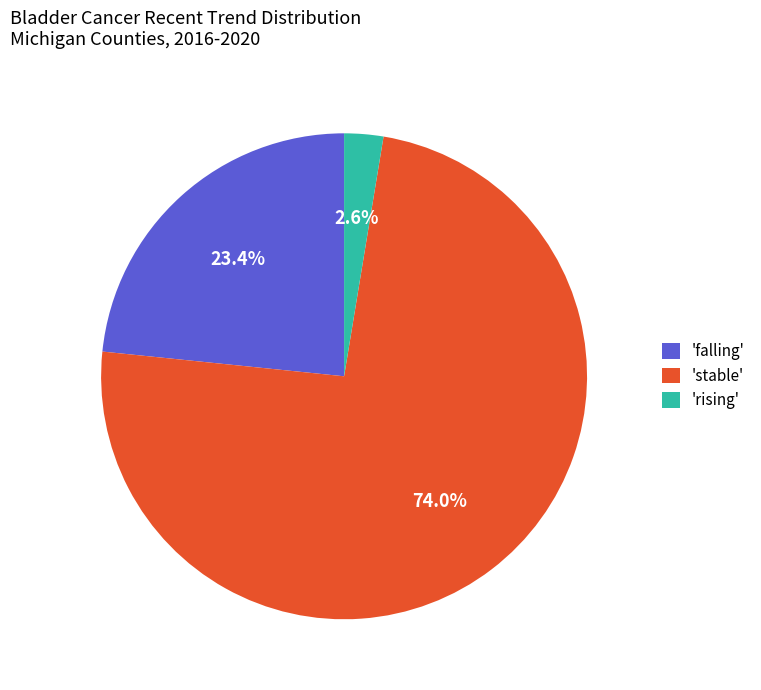

What is the ratio of the value at 'falling' to the value at 'stable'?

0.3